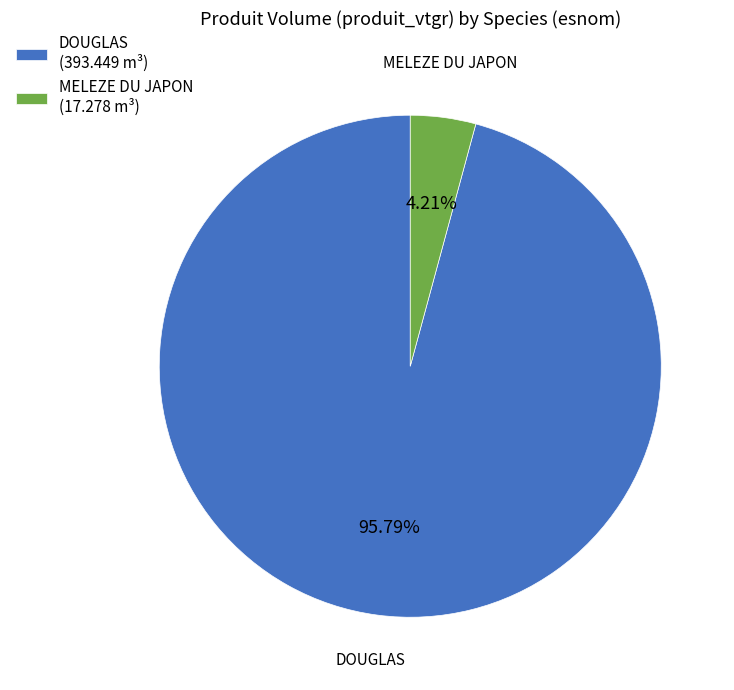

Does any single category account for the majority?

Yes